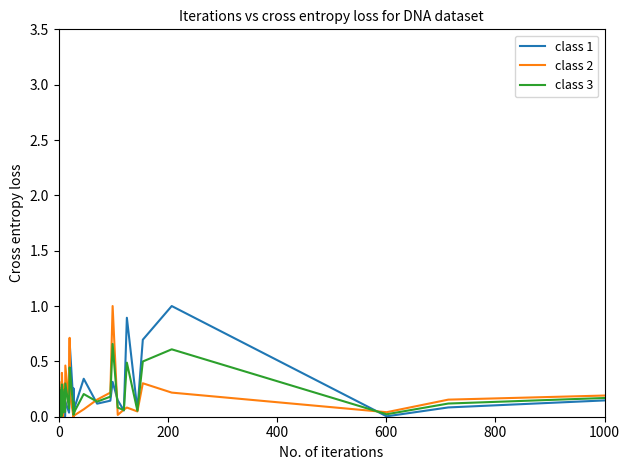

How many lines are shown in the chart?

3